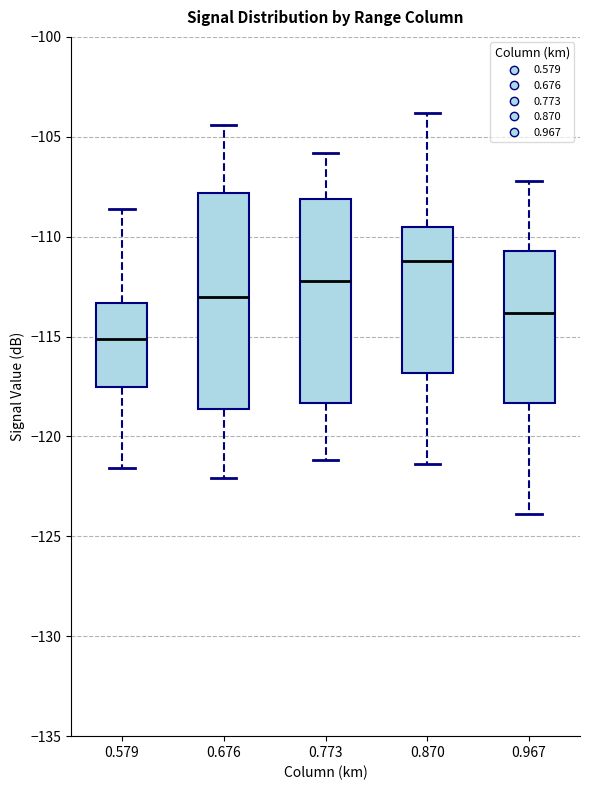

Where does the lower whisker of the box at x = 0.676 end on the y-axis? The values are not printed on the chart, so give them approximately, as read against the axis.

-122.0